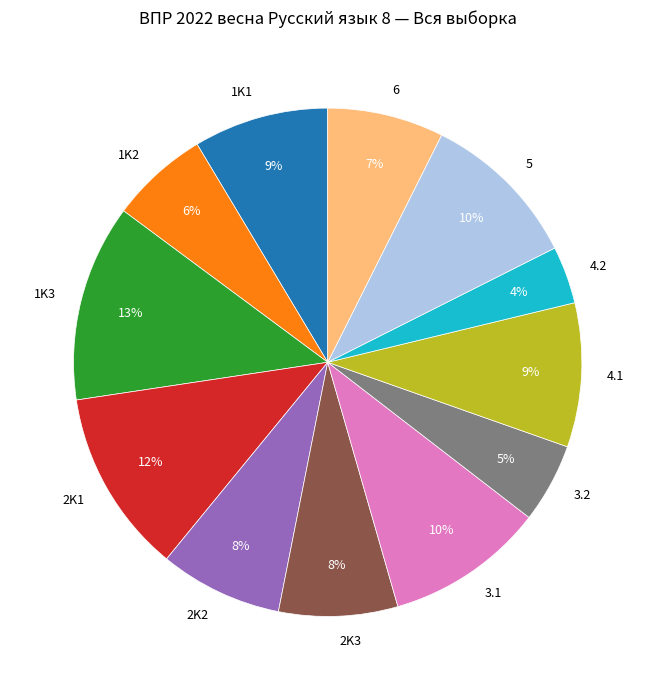

Count the number of slices in the pie.

12